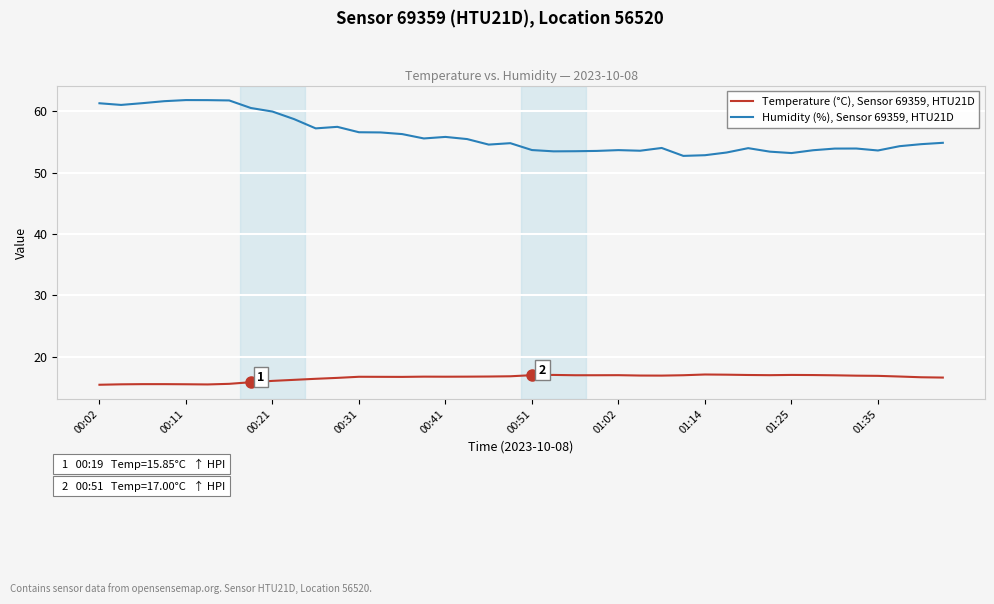

Which series has the largest total across all categories?

Humidity (%), Sensor 69359, HTU21D